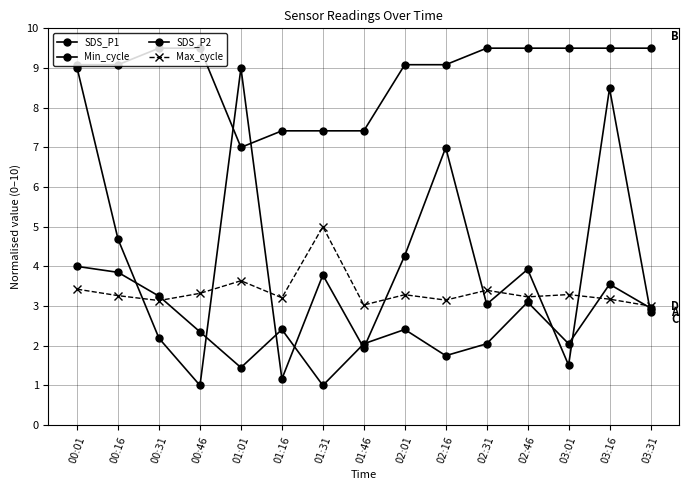

What is the minimum value shown in the chart?

1.0